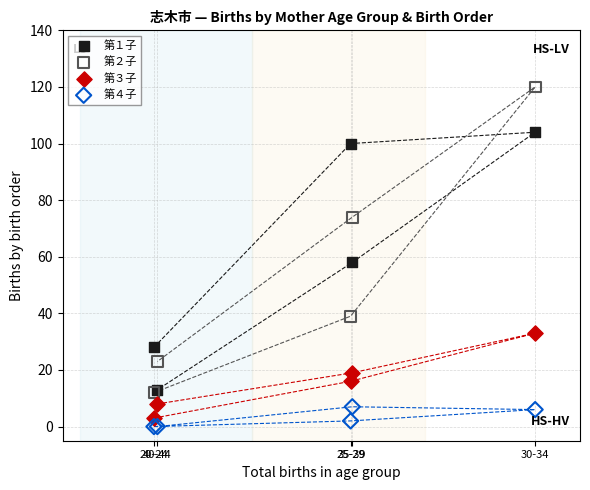

What are all the series names shown in the legend?

第１子, 第２子, 第３子, 第４子